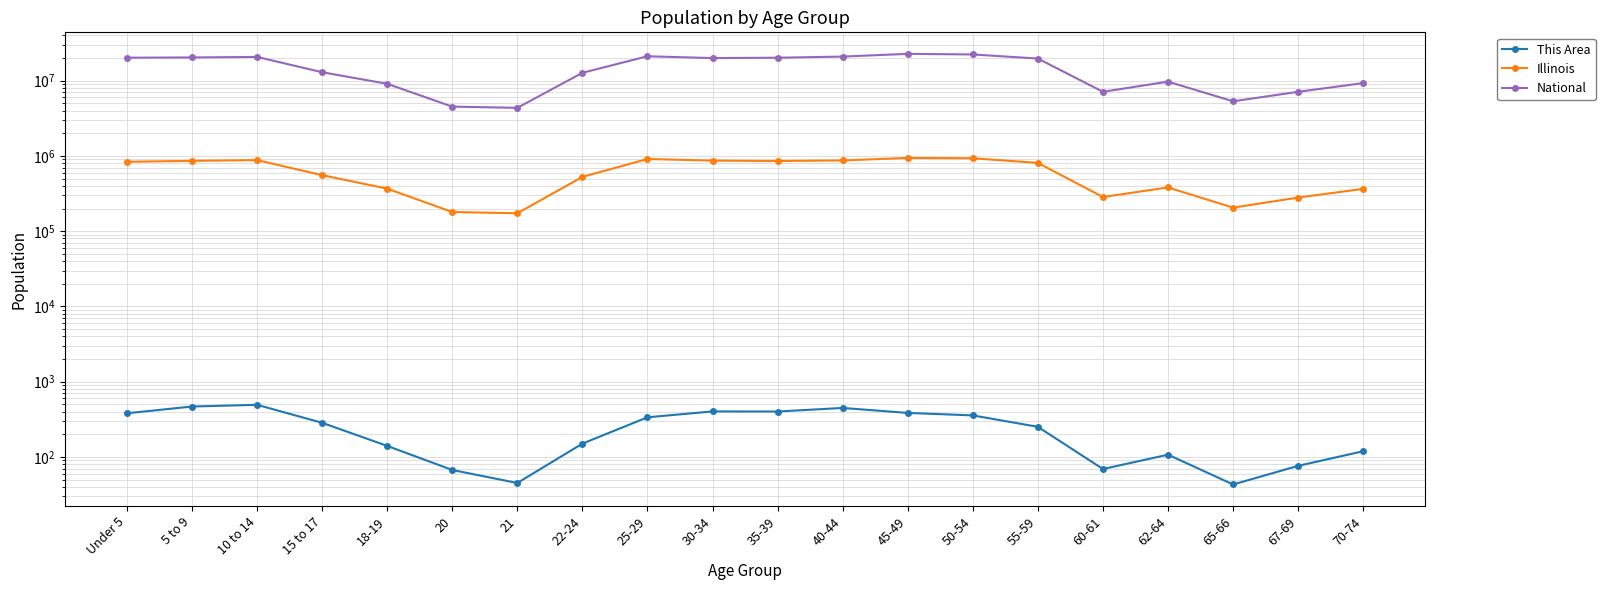

What is the total value across all series at 22-24?

13239282